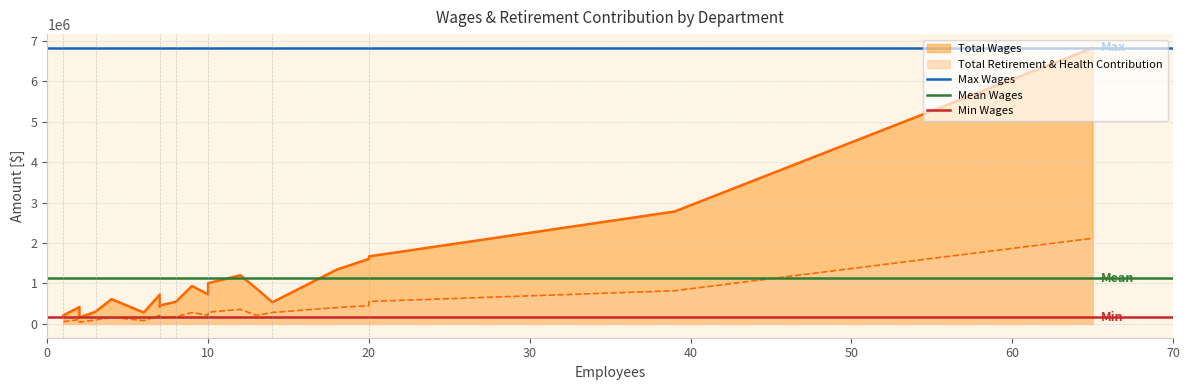

Rank the categories by Mean Wages value from lowest to highest.

0, 10